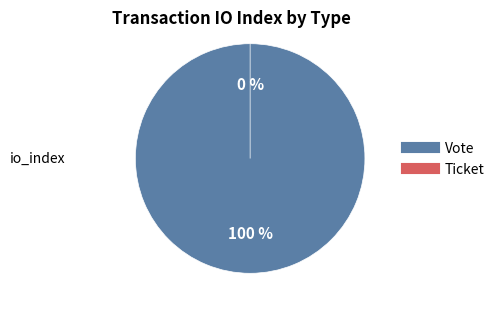

Count the number of slices in the pie.

2